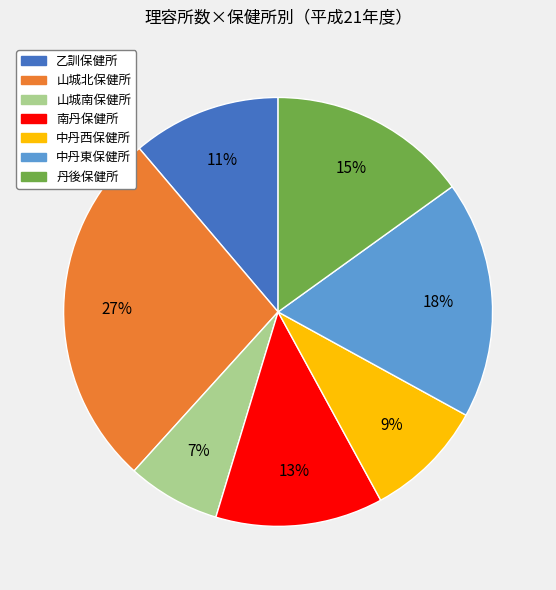

Which category has the biggest portion of the pie?

山城北保健所